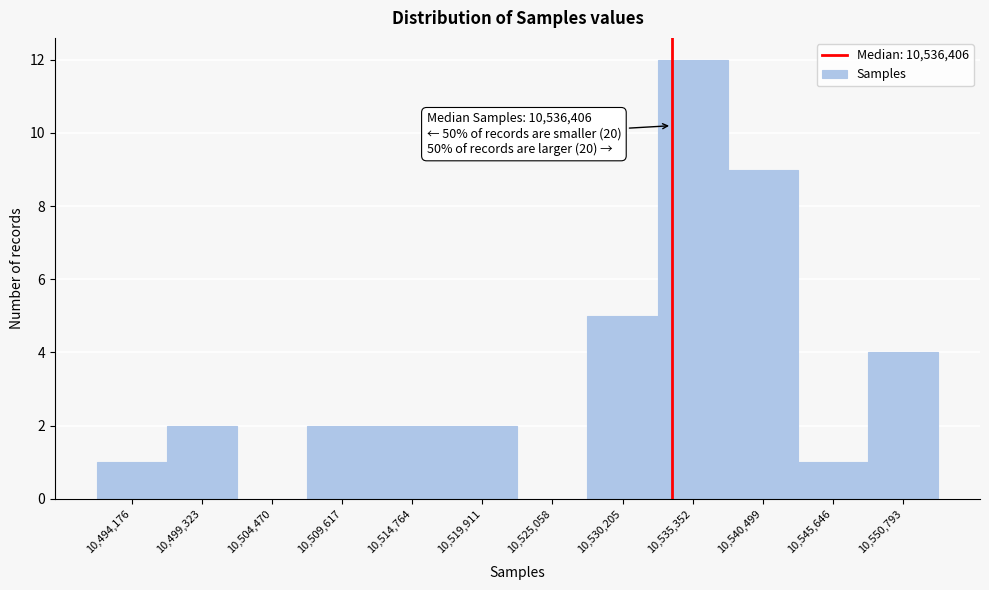

Reading left to right, extract all data points from this chart.

10,494,176=1	10,499,323=2	10,504,470=0	10,509,617=2	10,514,764=2	10,519,911=2	10,525,058=0	10,530,205=5	10,535,352=12	10,540,499=9	10,545,646=1	10,550,793=4